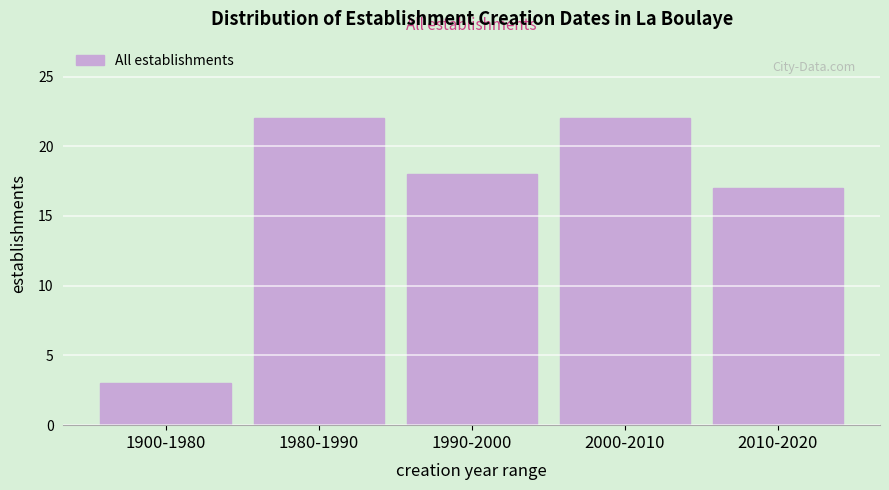

Reading right to left, extract all data points from this chart.

17	22	18	22	3